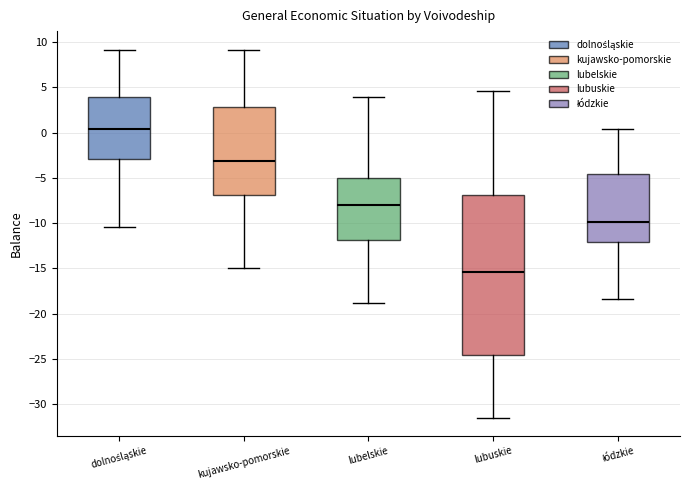

Where is the upper edge of the box for kujawsko-pomorskie on the y-axis? The values are not printed on the chart, so give them approximately, as read against the axis.

3.0